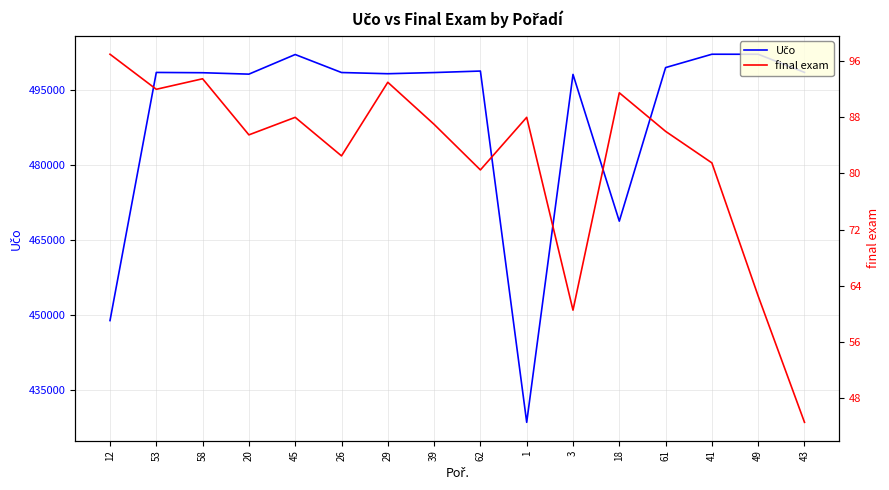

True or false: Učo has more than 0 points higher than both neighbors.

True